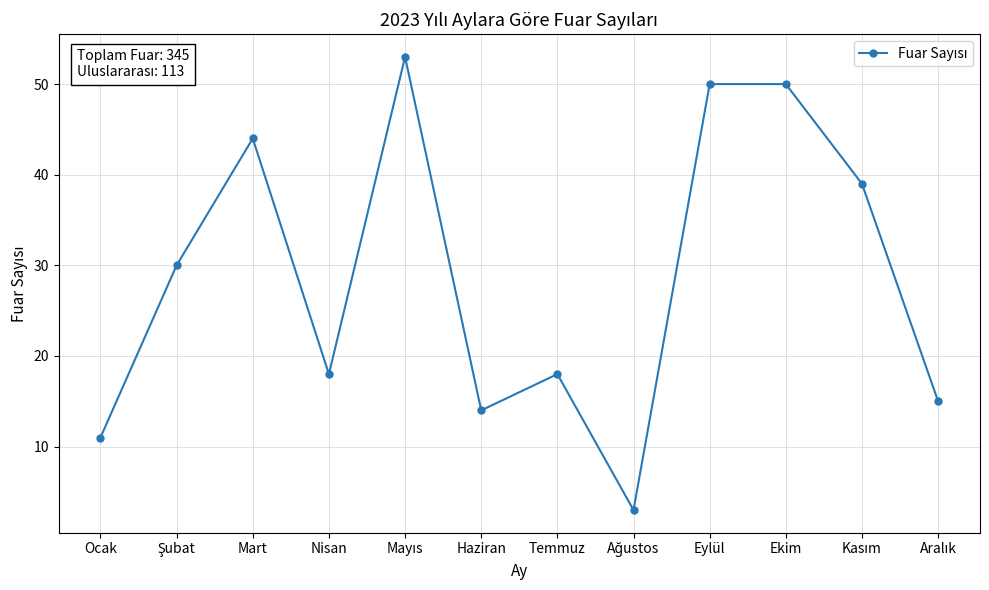

How many lines are shown in the chart?

1